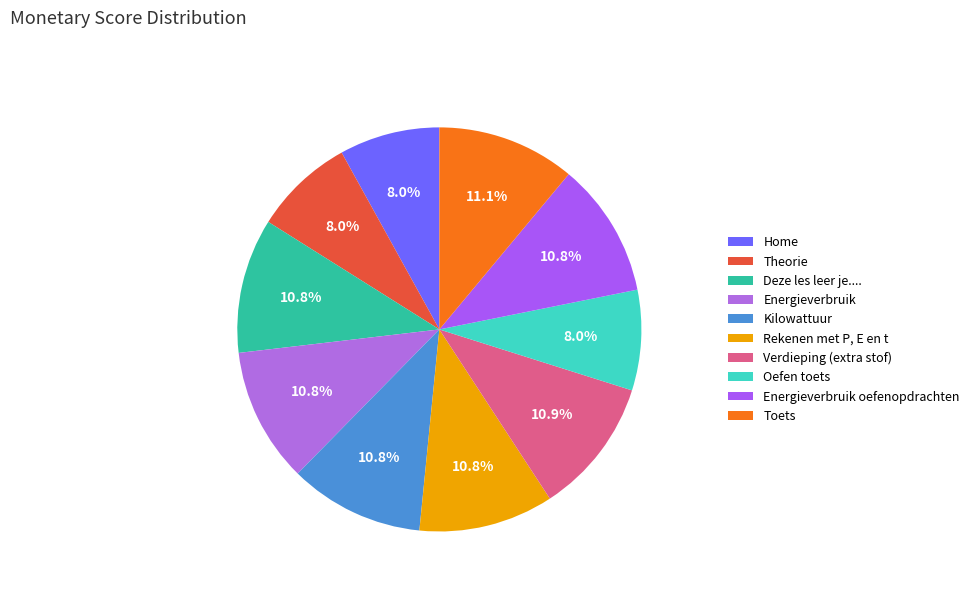

True or false: Toets accounts for 17% of the total.

False